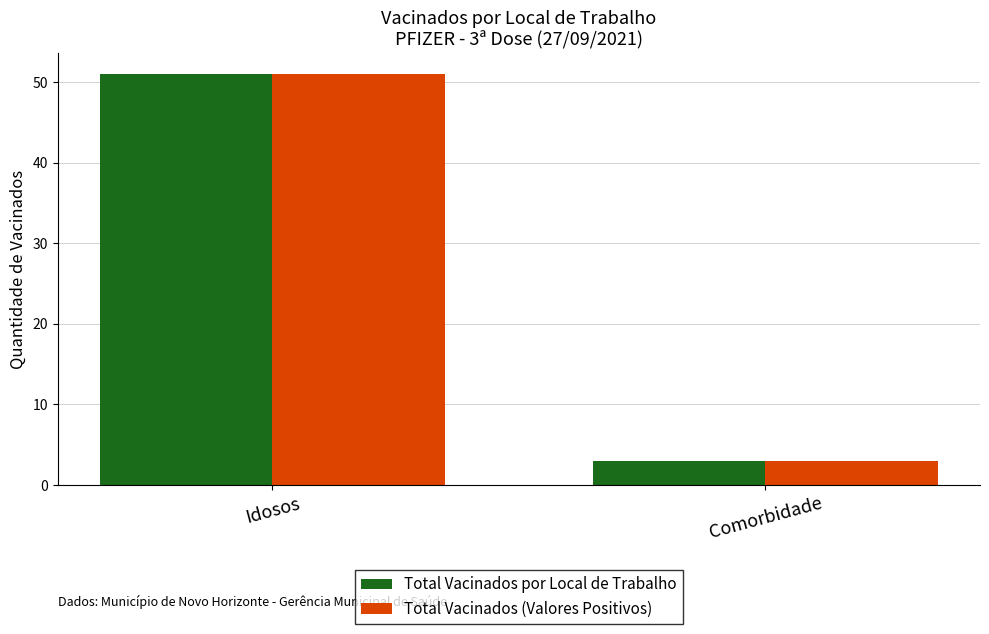

What is the minimum value for Total Vacinados (Valores Positivos)?

3